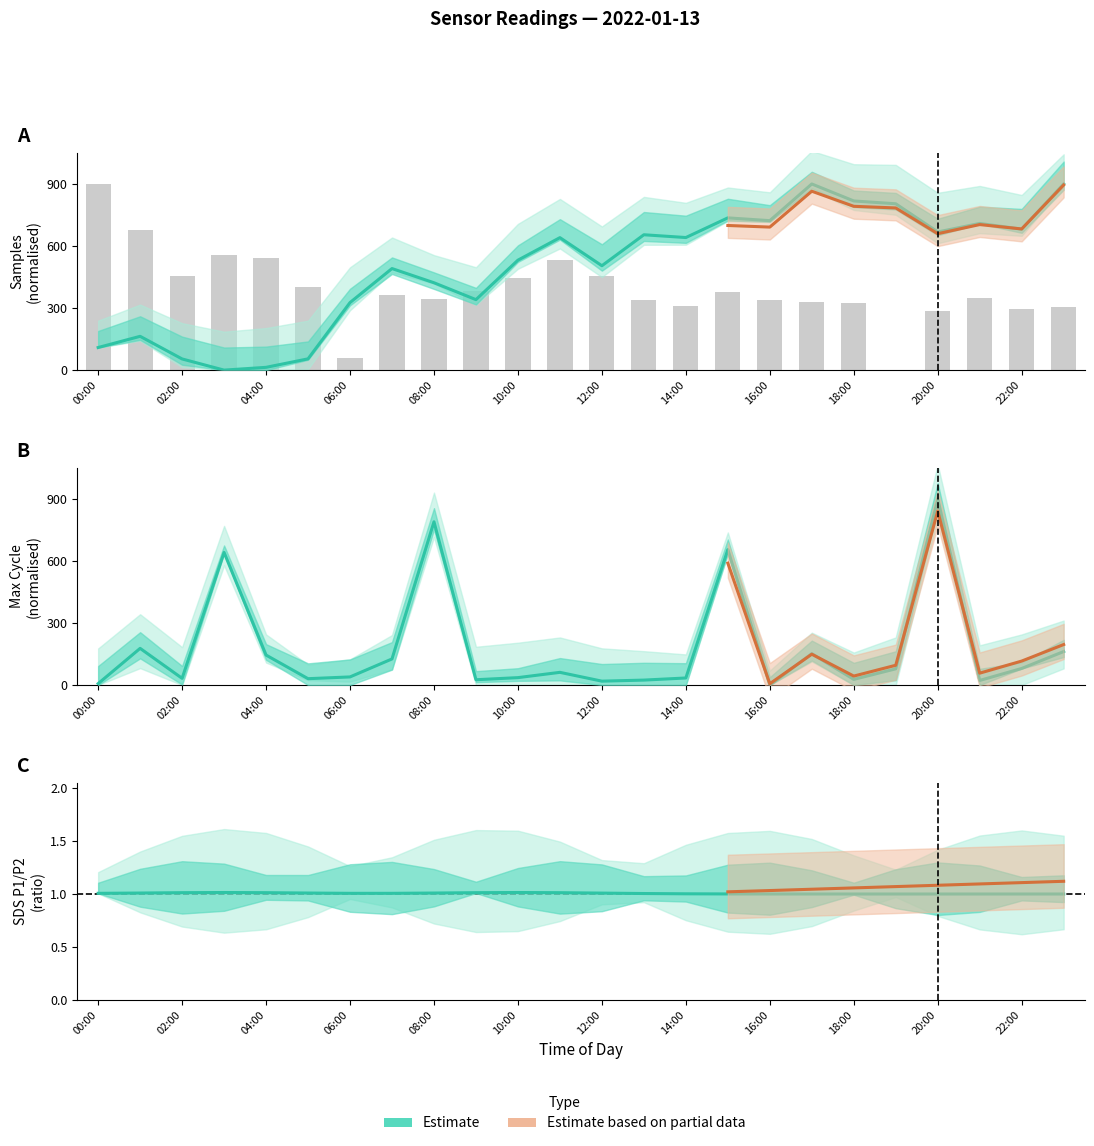

Reading right to left, extract all data points from this chart.

BME280_pressure_norm: 900.0	681.6	709.2	667.9	804.3	817.9	900.0	722.6	736.1	641.0	654.5	504.7	640.5	531.6	340.8	422.4	491.1	326.7	54.5	13.5	0.0	54.0	163.4	109.2
Samples_norm: 307.2	293.2	347.9	287.9	0.0	322.2	331.5	341.0	379.0	309.7	338.0	454.2	532.9	446.6	383.4	346.0	362.5	57.5	403.5	542.0	555.0	456.1	676.4	900.0
Max_cycle: 161.9	80.1	22.2	900.0	78.4	27.3	151.7	0.0	654.5	34.1	23.9	18.8	61.4	35.8	25.6	789.2	126.1	39.2	30.7	144.9	640.9	32.4	177.3	6.8